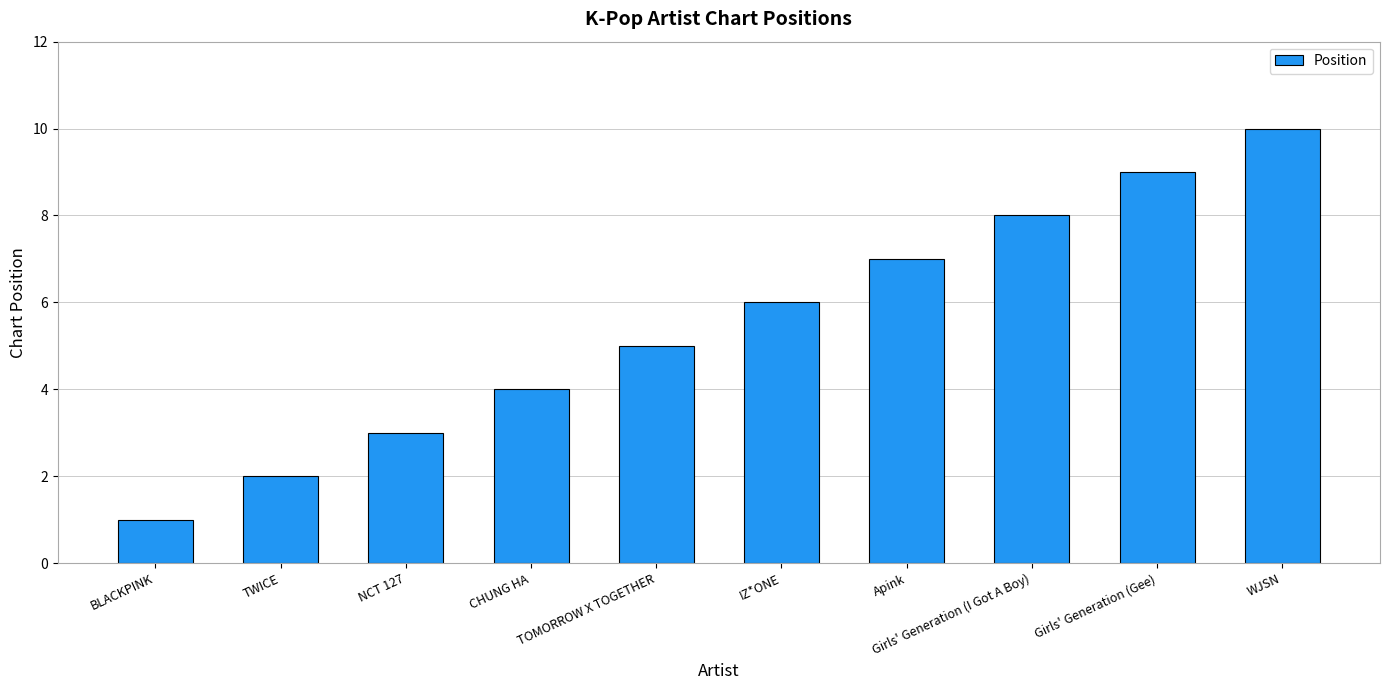

How many data points does each series have?

10